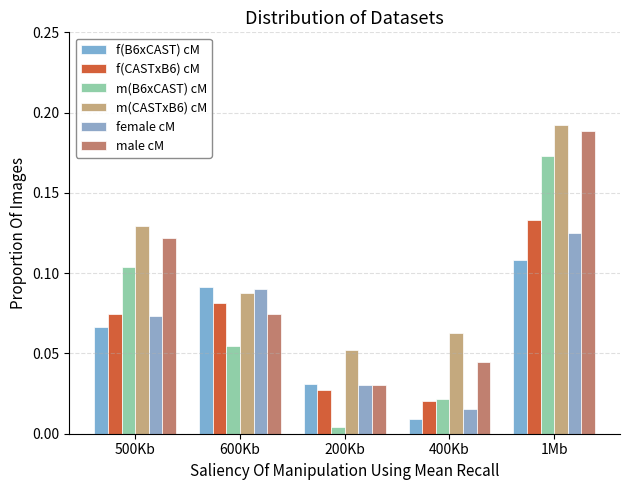

What are all the series names shown in the legend?

f(B6xCAST) cM, f(CASTxB6) cM, m(B6xCAST) cM, m(CASTxB6) cM, female cM, male cM